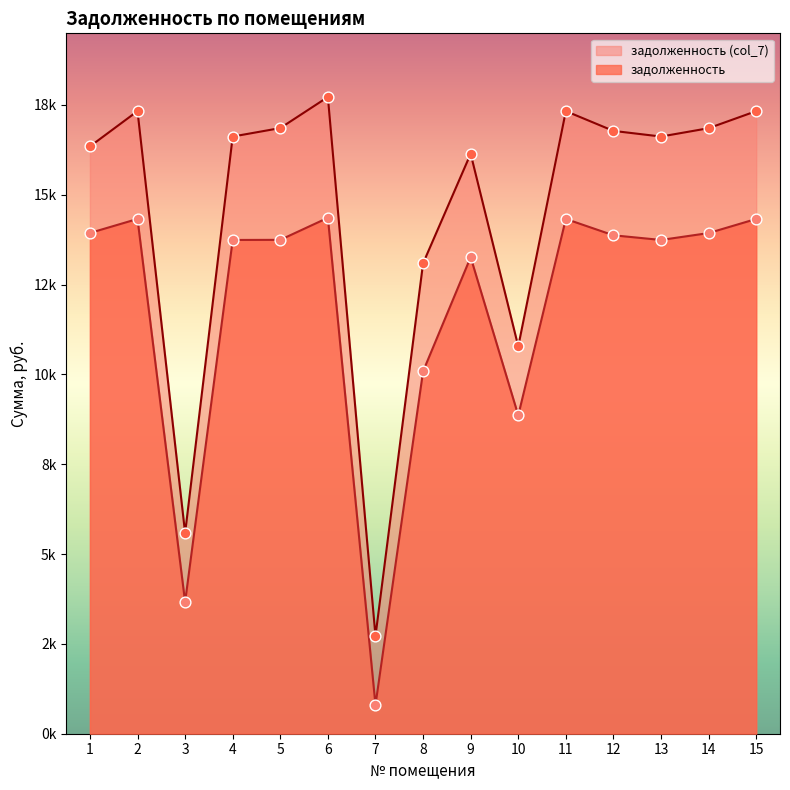

Which series reaches the maximum Y coordinate?

задолженность (col_7)